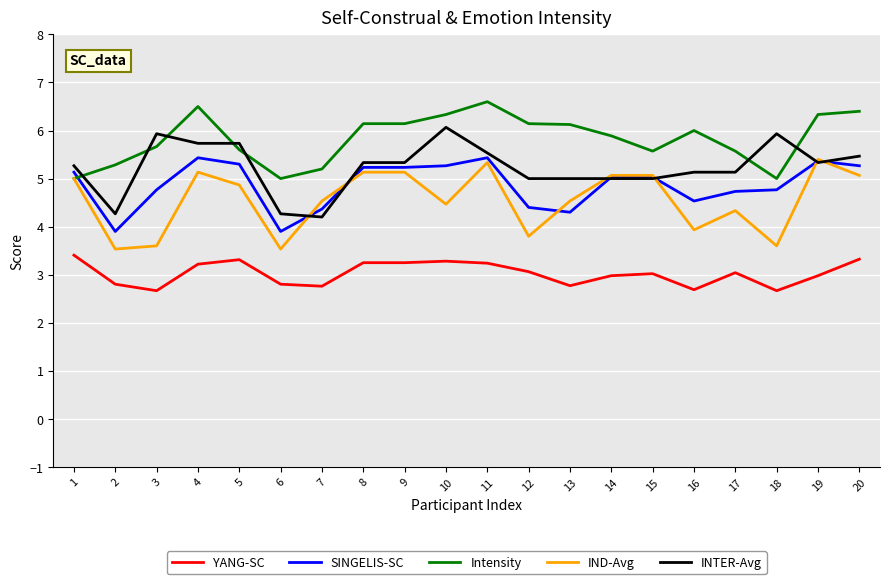

What is the highest value of the SINGELIS-SC series?

5.4